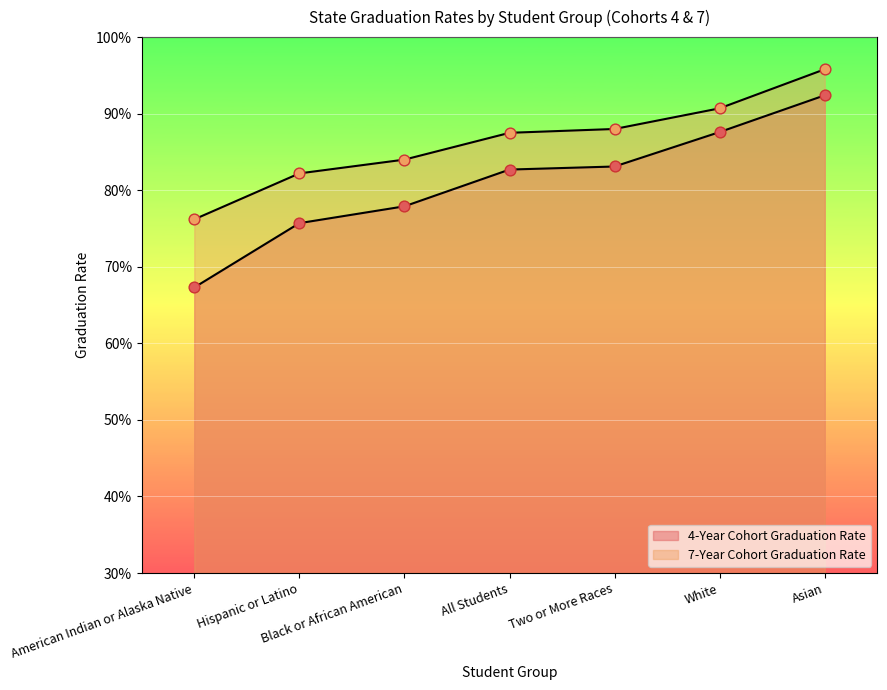

What are all the series names shown in the legend?

4-Year Cohort Graduation Rate, 7-Year Cohort Graduation Rate